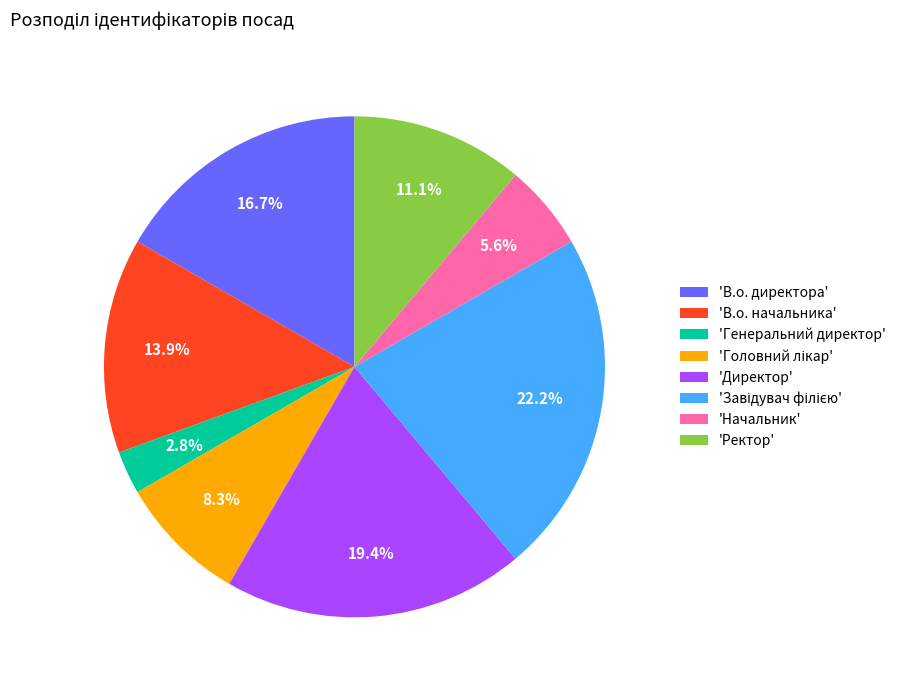

Count the number of slices in the pie.

8